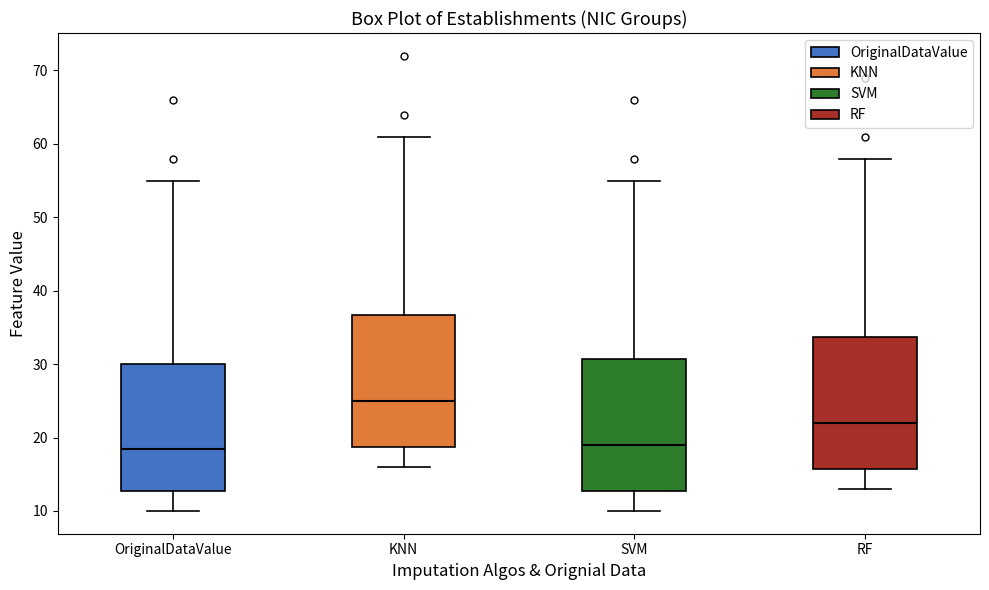

Reading left to right, transcribe this box plot: for each box, give where its median line is, the range the box spans, and where its two whiskers end, as read against the y-axis. The values are not printed on the chart, so give them approximately, as read against the axis.

OriginalDataValue: median 19, box 13 to 30, whiskers 10 to 55
KNN: median 25, box 19 to 37, whiskers 16 to 61
SVM: median 19, box 13 to 31, whiskers 10 to 55
RF: median 22, box 16 to 34, whiskers 13 to 58